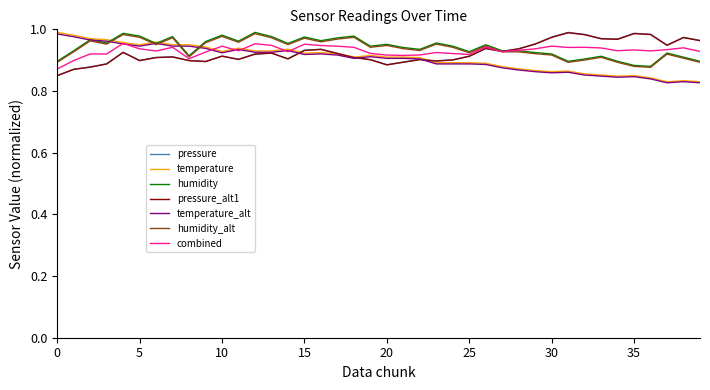

How many lines are shown in the chart?

7